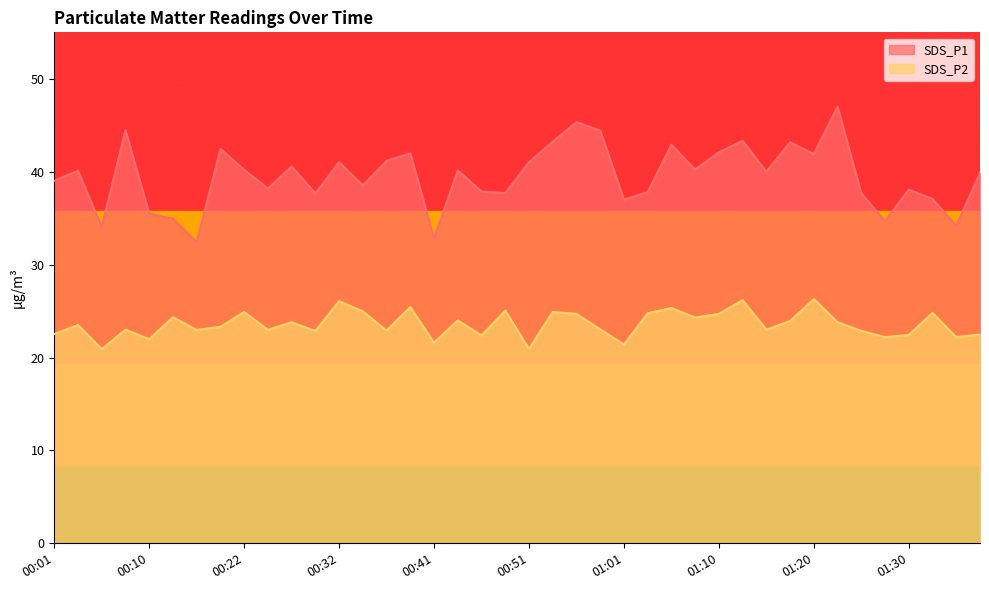

How many values in the SDS_P2 series are below 23?

16